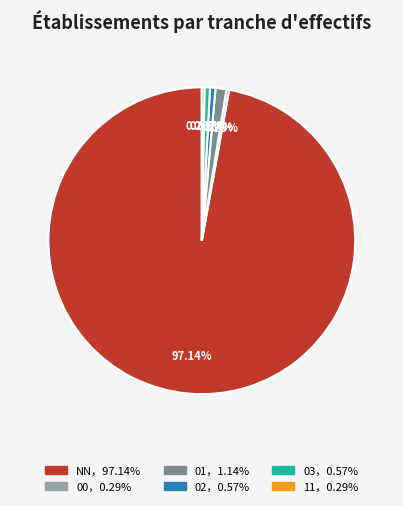

How many segments does this pie chart have?

6